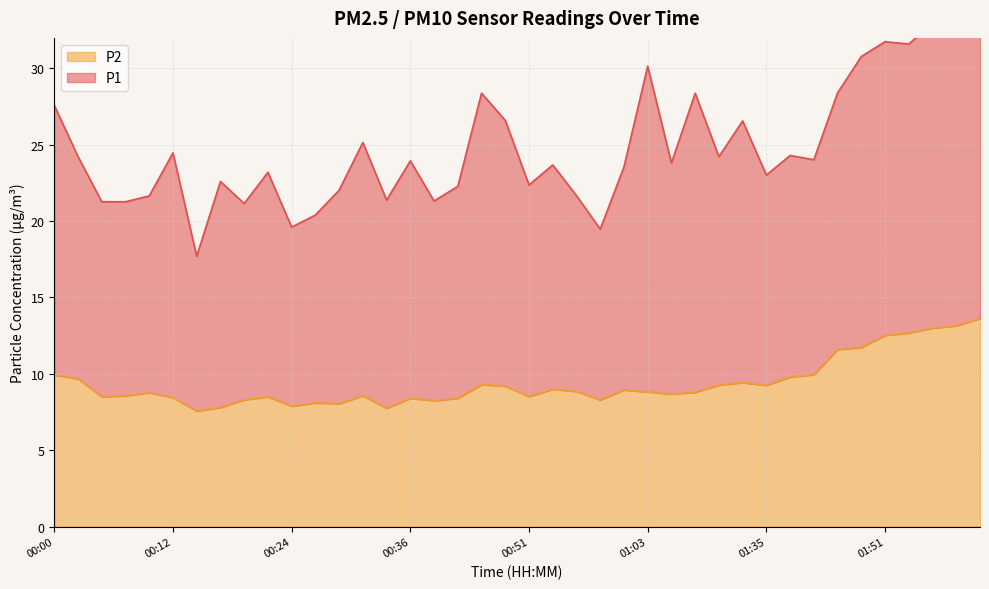

List the labels in order of value, largest first.

02:06, 01:58, 01:55, 01:53, 01:51, 01:48, 01:46, 01:43, 00:00, 01:41, 00:02, 01:27, 00:46, 01:13, 01:35, 00:49, 00:54, 01:01, 00:56, 01:03, 01:08, 00:09, 01:06, 00:07, 00:31, 00:51, 00:05, 00:22, 00:12, 00:36, 00:41, 00:19, 00:58, 00:38, 00:26, 00:29, 00:24, 00:17, 00:34, 00:14